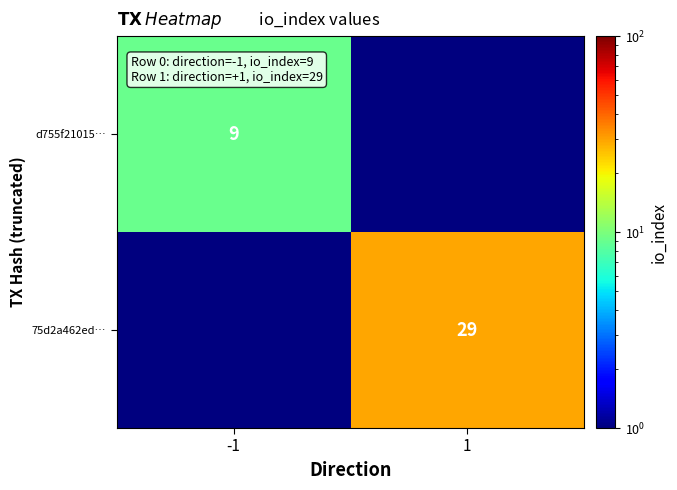

Is the value of d755f21015… at -1 greater than the value of 75d2a462ed… at 1?

No